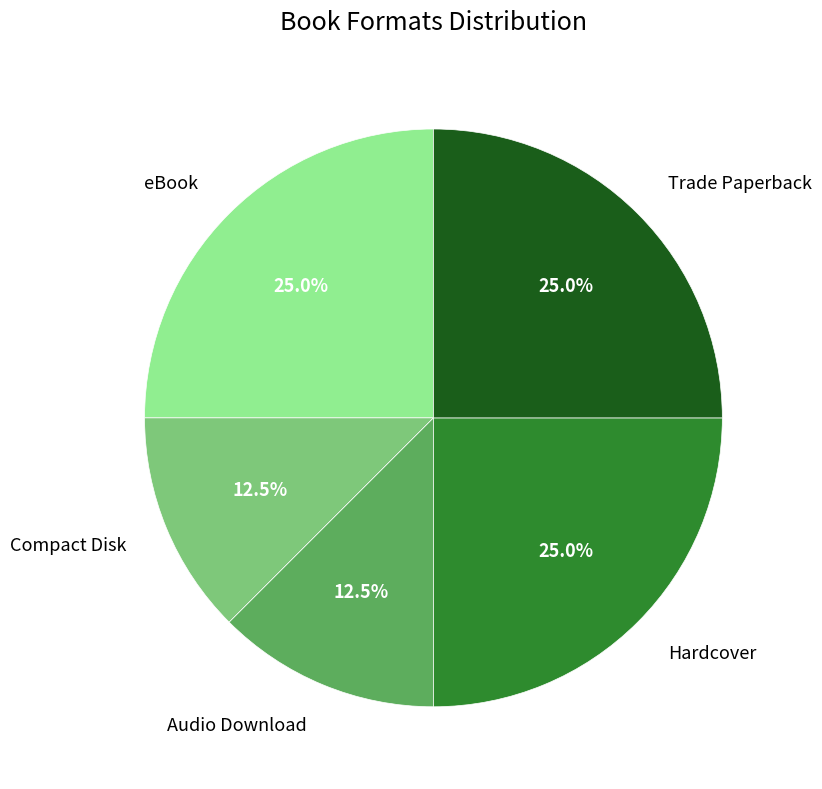

Is there a majority slice in this chart?

No